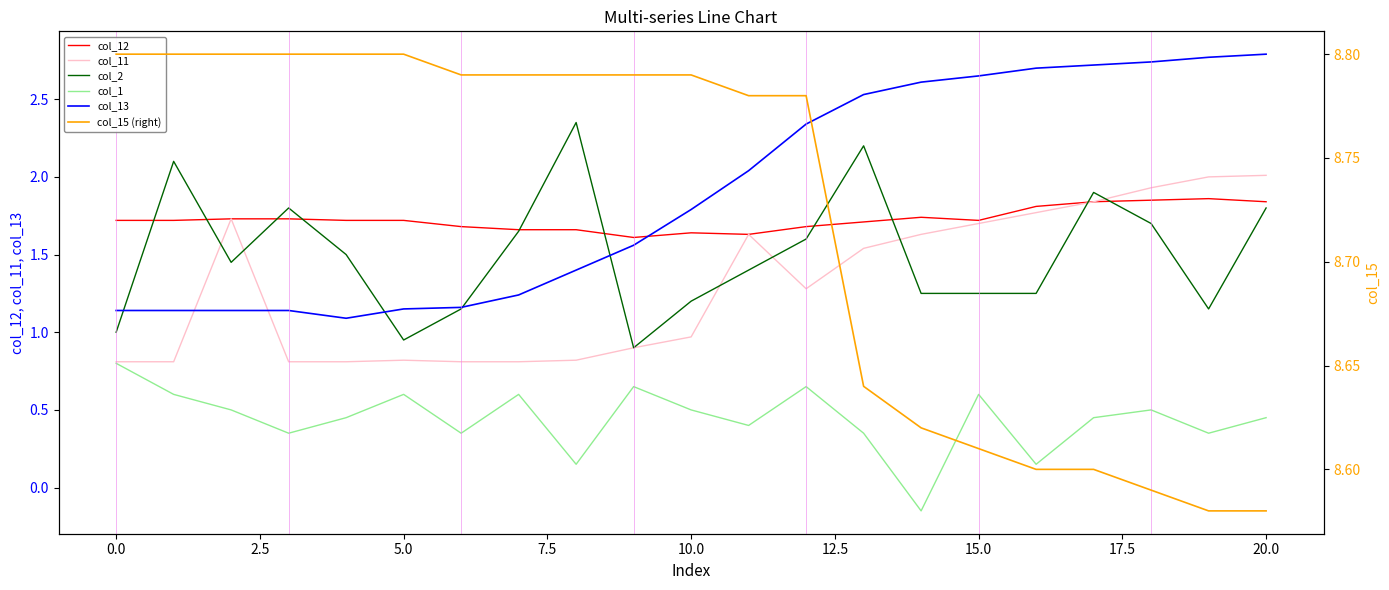

True or false: col_15 (right) and col_2 cross at least once.

False